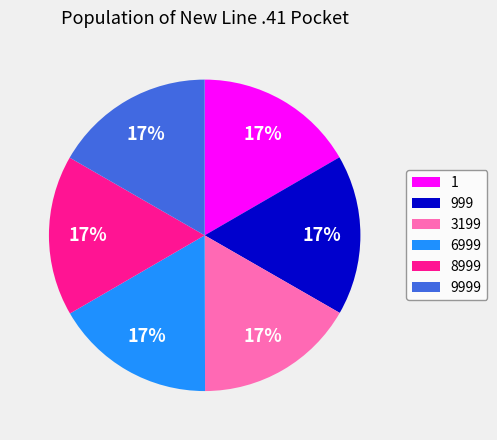

Approximately how many times larger is the value at 9999 compared to 3199?

1.0